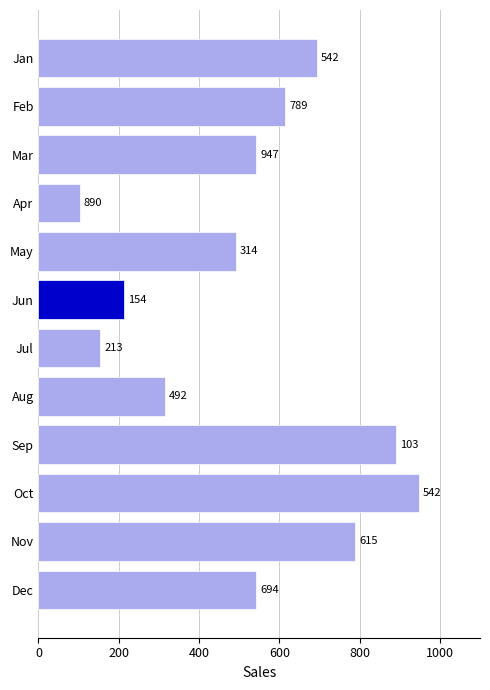

Count the values in the range 314 to 789.

7